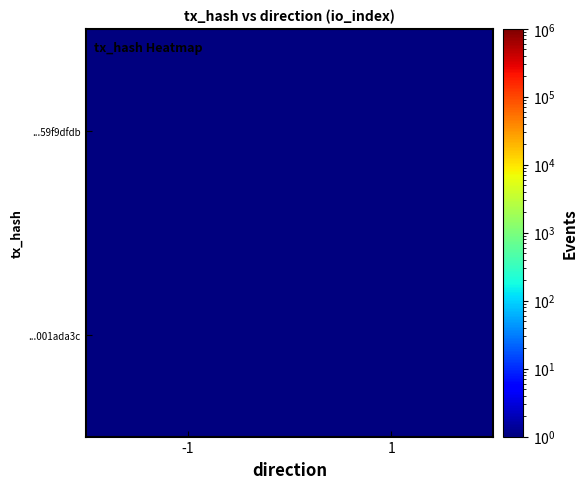

How many series are shown in this chart?

2